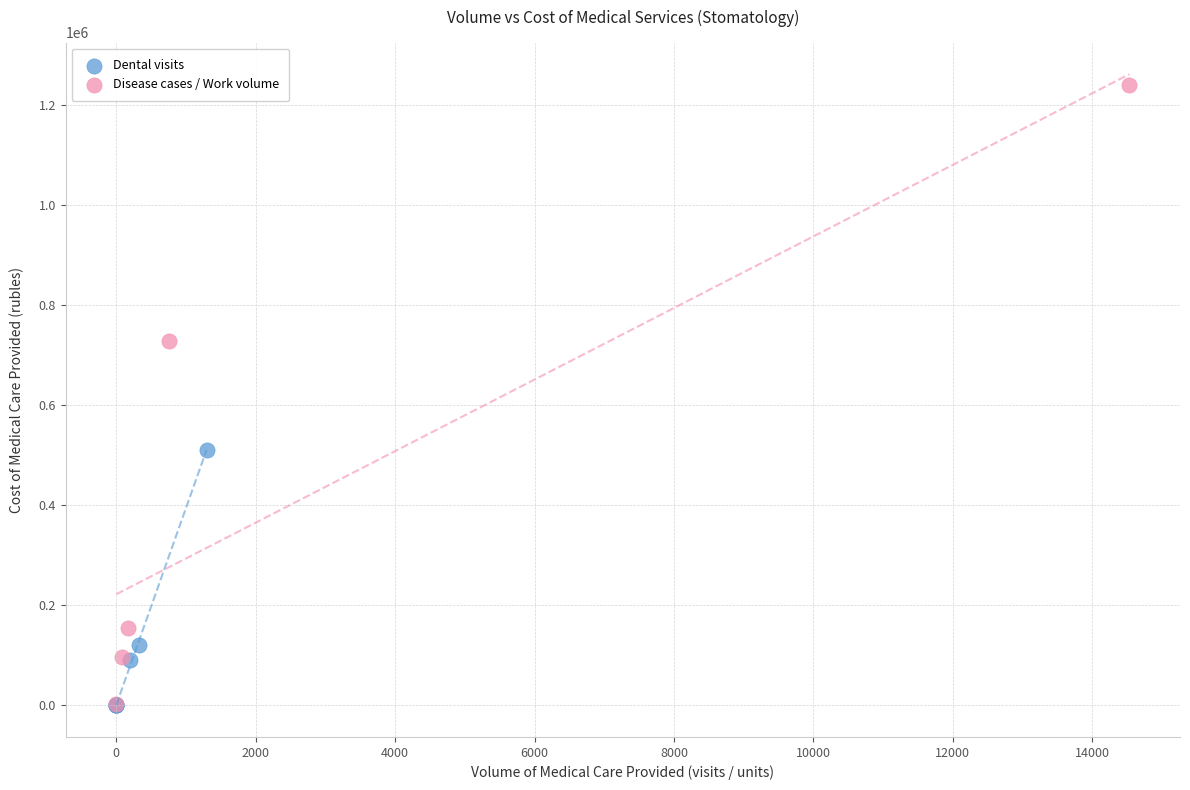

Which series has the widest spread of Y values?

Disease cases / Work volume